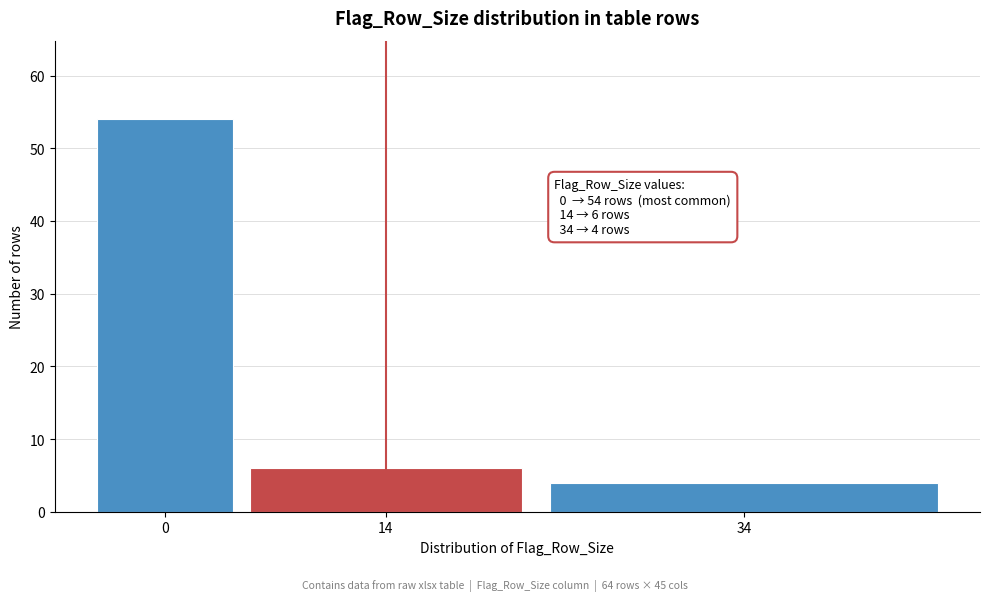

Reading left to right, transcribe all the data shown in this chart.

0=54	14=6	34=4